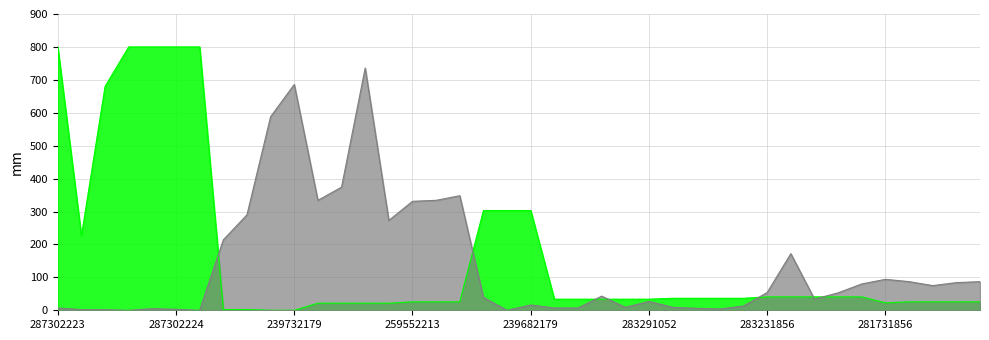

Between 271712228 and 283231055, which series saw the biggest shift?

Залишок